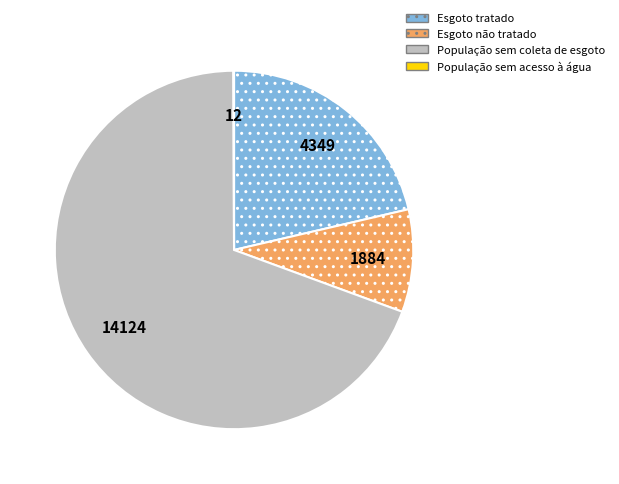

The População sem coleta de esgoto slice represents 63% of the pie. True or false?

False